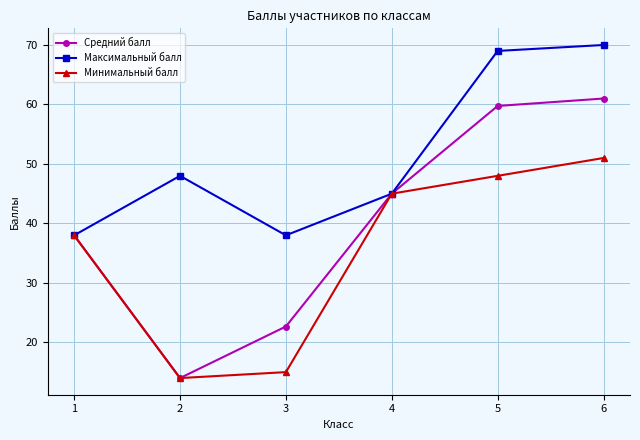

What is the value of the Средний балл point at the 6th from the left?

61.0